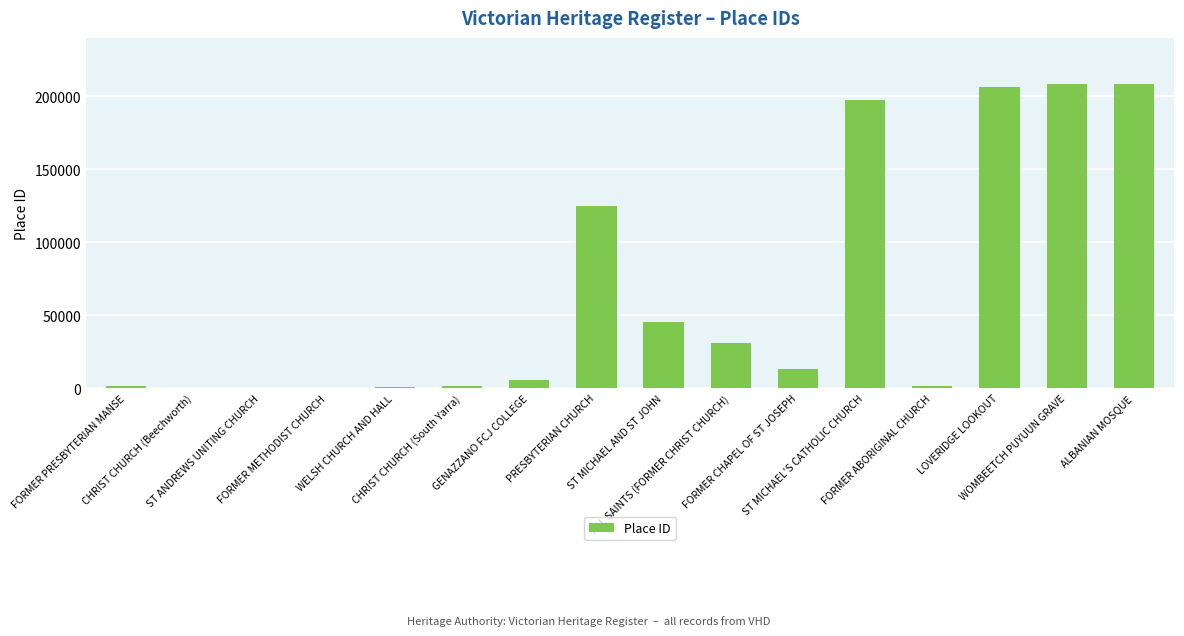

Between ST MICHAEL'S CATHOLIC CHURCH and LOVERIDGE LOOKOUT, which is larger?

LOVERIDGE LOOKOUT